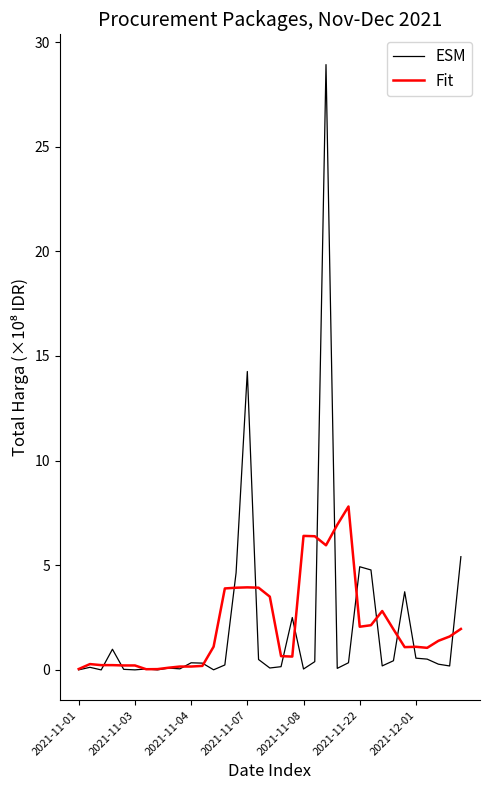

What is the greatest value displayed?

28.9